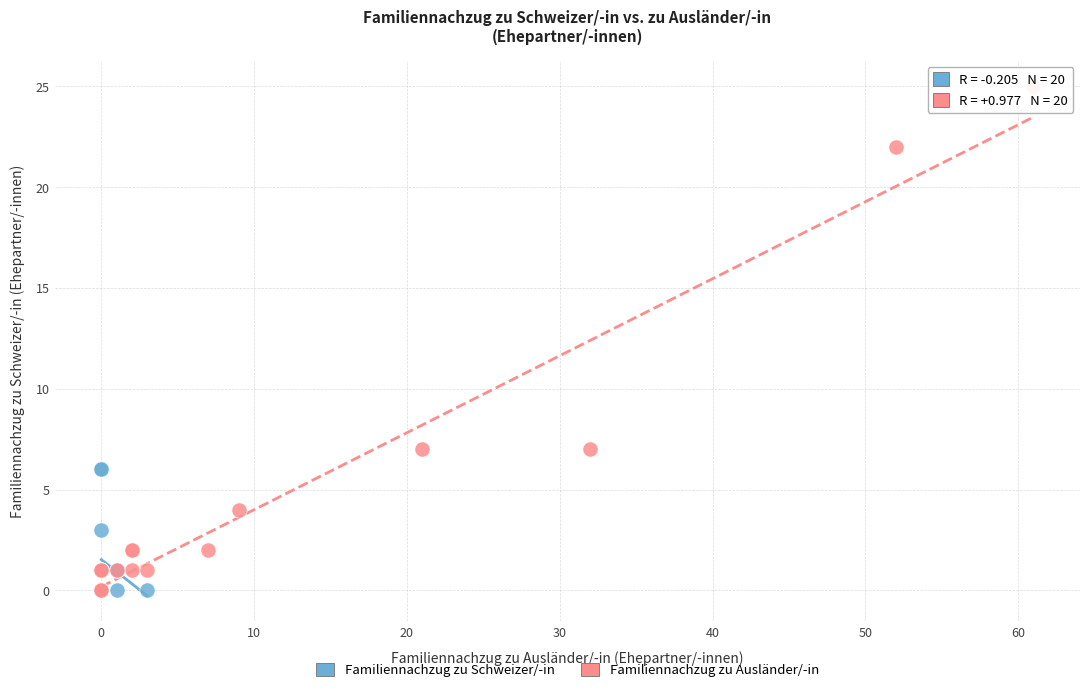

Which series has the widest spread of Y values?

Familiennachzug zu Ausländer/-in